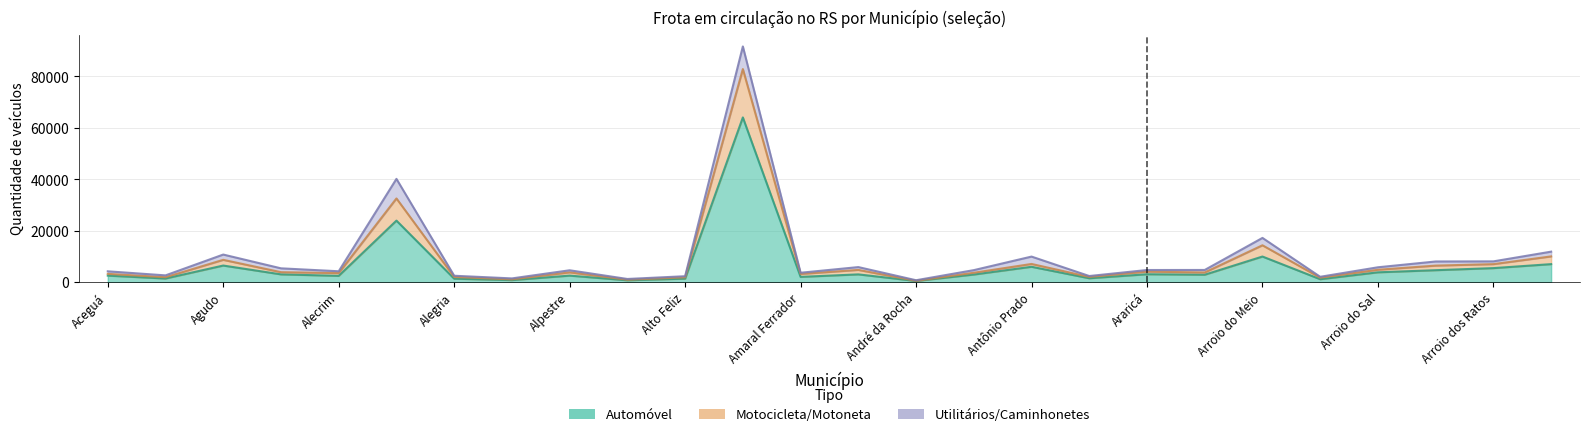

Which category has the highest value across all series?

Alvorada